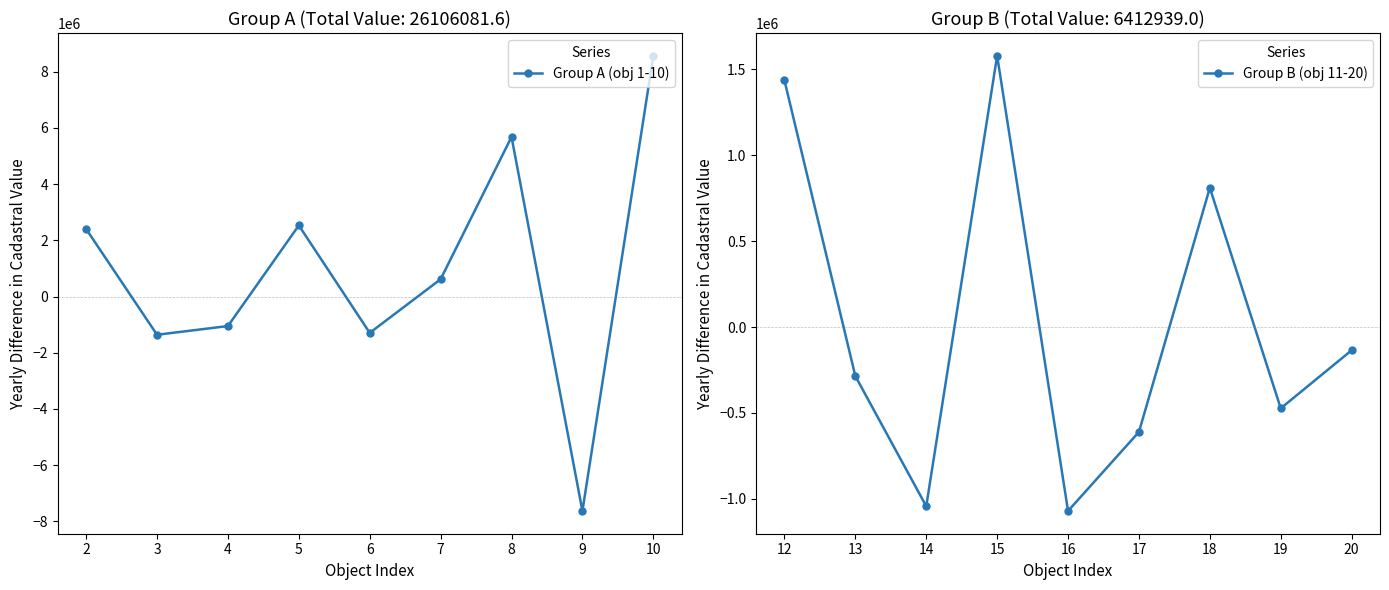

In Group A (obj 1-10), how many points are higher than both neighbors (excluding endpoints)?

2